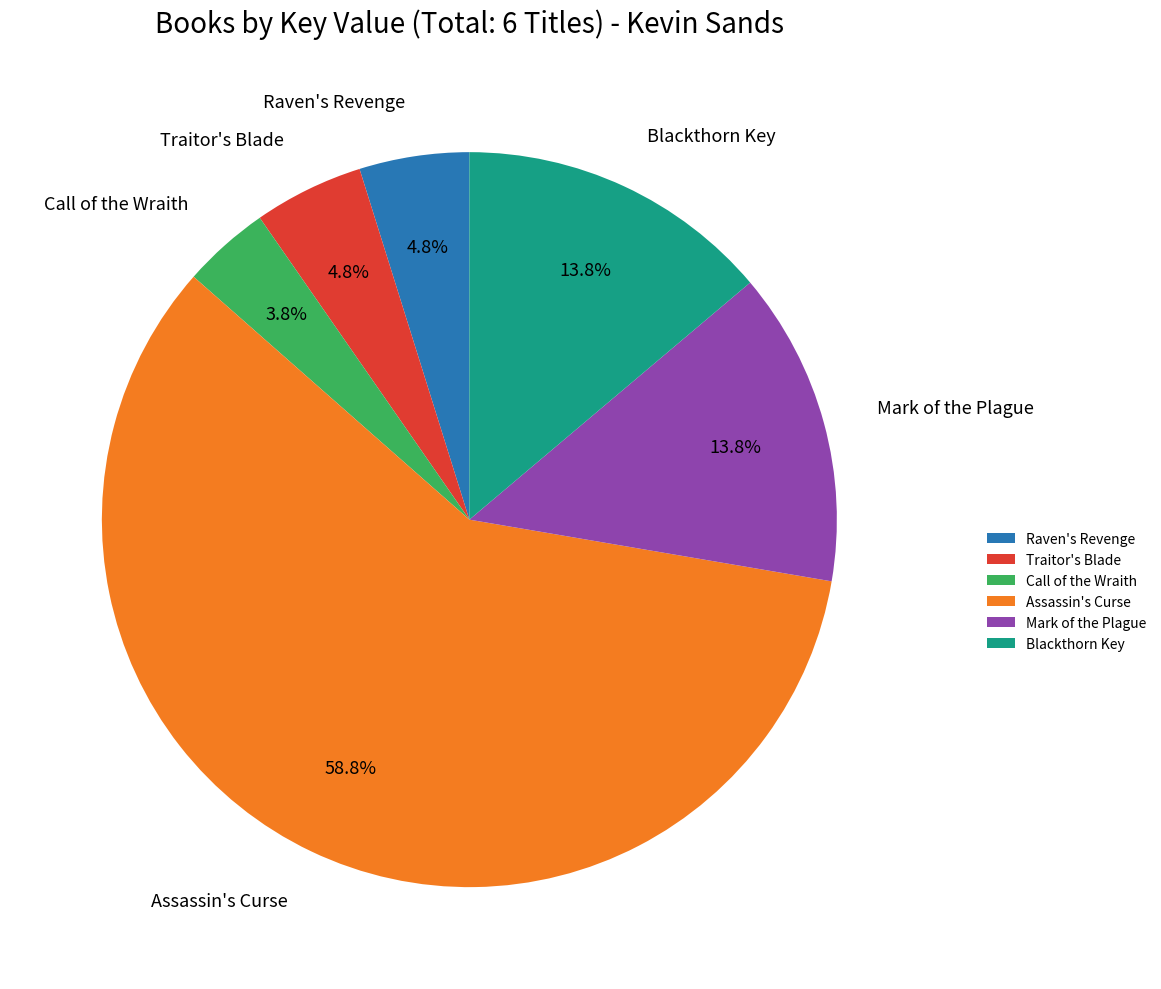

Approximately how many times larger is the value at Raven's Revenge compared to Blackthorn Key?

0.3